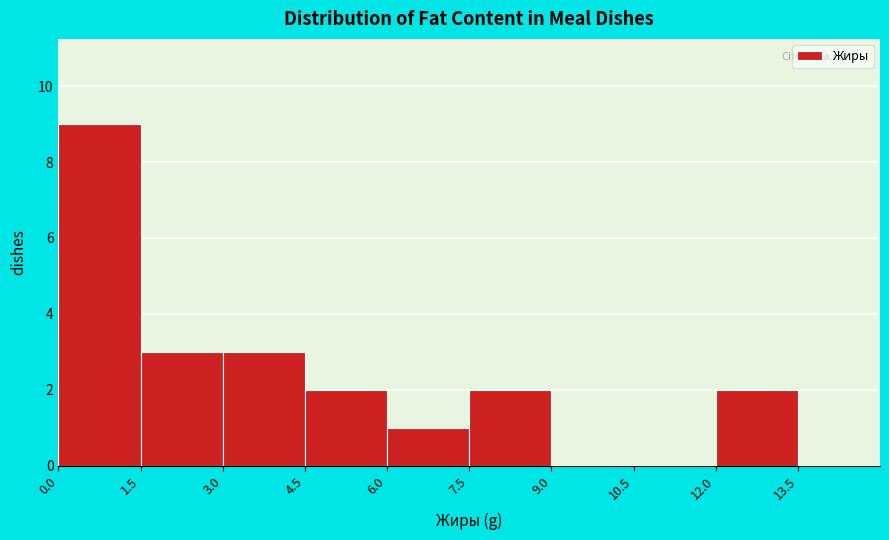

Reading left to right, transcribe this chart: for each bar, give the range it covers on the x-axis and its height. The values are not printed on the chart, so give them approximately, as read against the axis.

0.0 to 1.5: 9
1.5 to 3.0: 3
3.0 to 4.5: 3
4.5 to 6.0: 2
6.0 to 7.5: 1
7.5 to 9.0: 2
9.0 to 10.5: 0
10.5 to 12.0: 0
12.0 to 13.5: 2